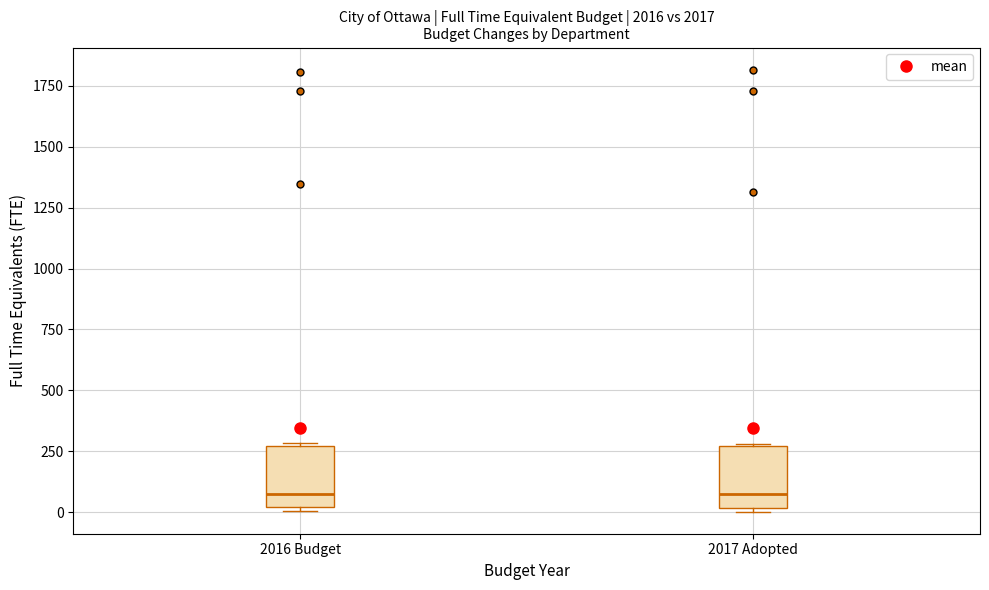

Reading left to right, read every box against the y-axis: the position of its median line, the range the box covers, and the ends of its whiskers. The values are not printed on the chart, so give them approximately, as read against the axis.

2016 Budget: median 50, box 0 to 250, whiskers 0 (just below the box's lower edge) to 300
2017 Adopted: median 50, box 0 to 250, whiskers 0 (just below the box's lower edge) to 300